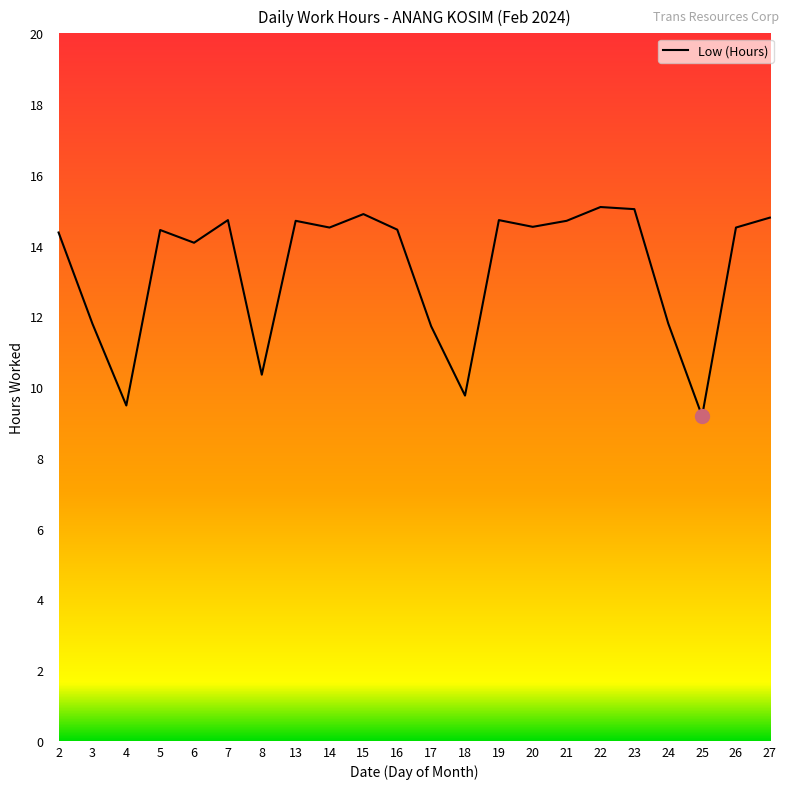

Is it true that the value at 22 is 8.9?

False